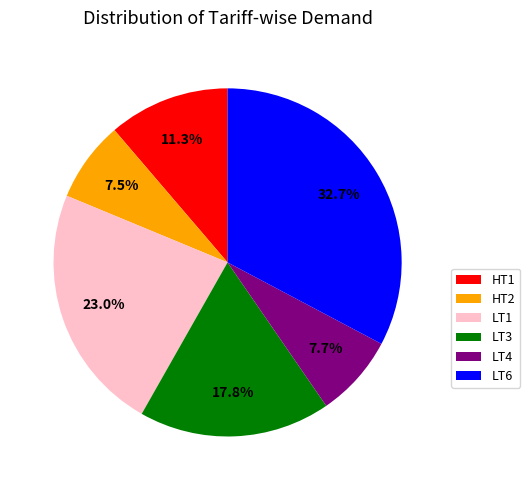

Which category has the biggest portion of the pie?

LT6